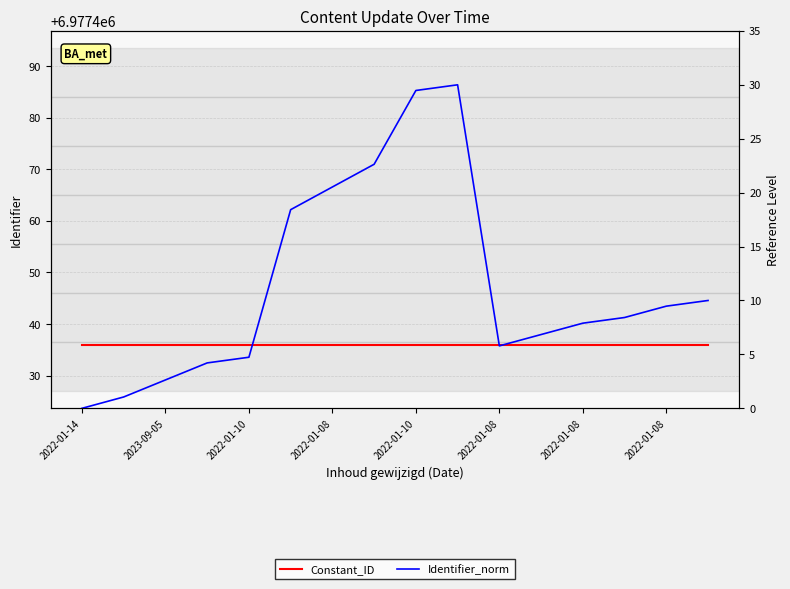

Which series has the largest range (max minus min)?

Identifier_norm